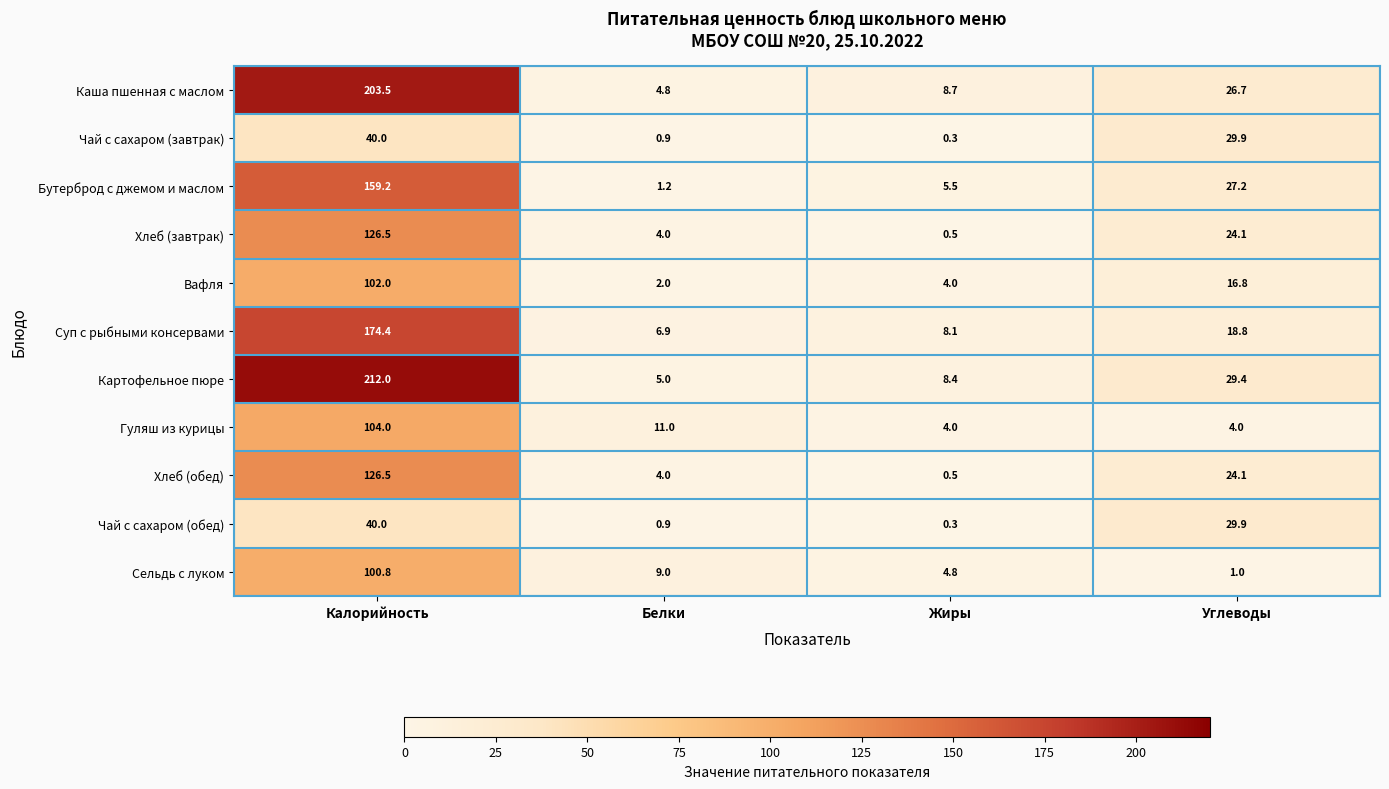

At how many categories does at least one series exceed 108?

1